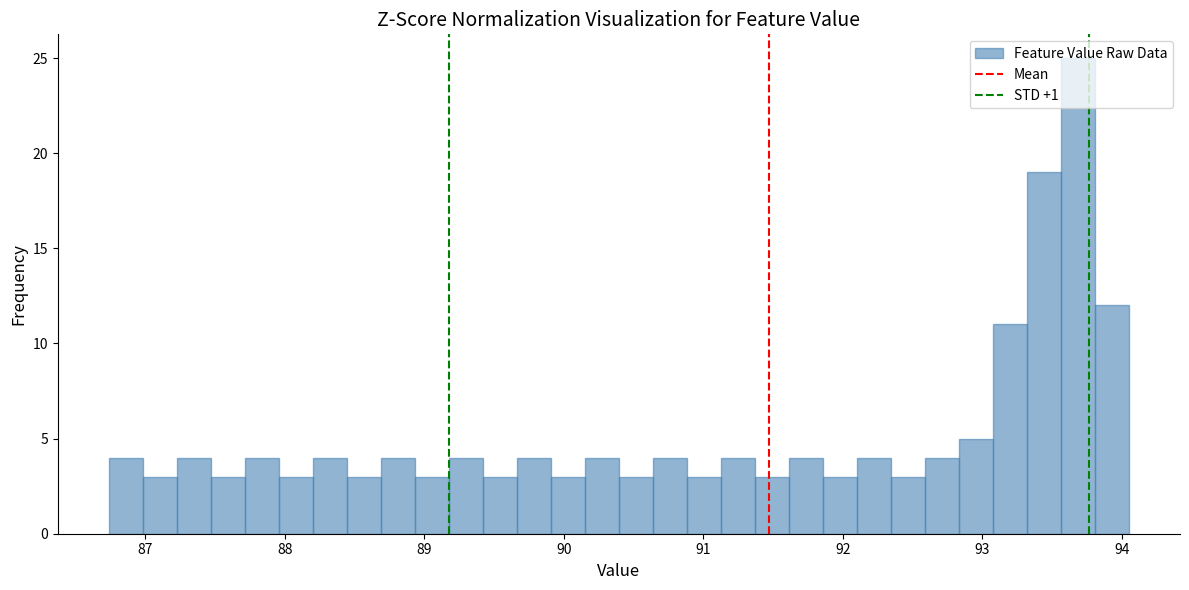

Read against the x-axis, roughly where is the centre of the tallest bar?

93.7